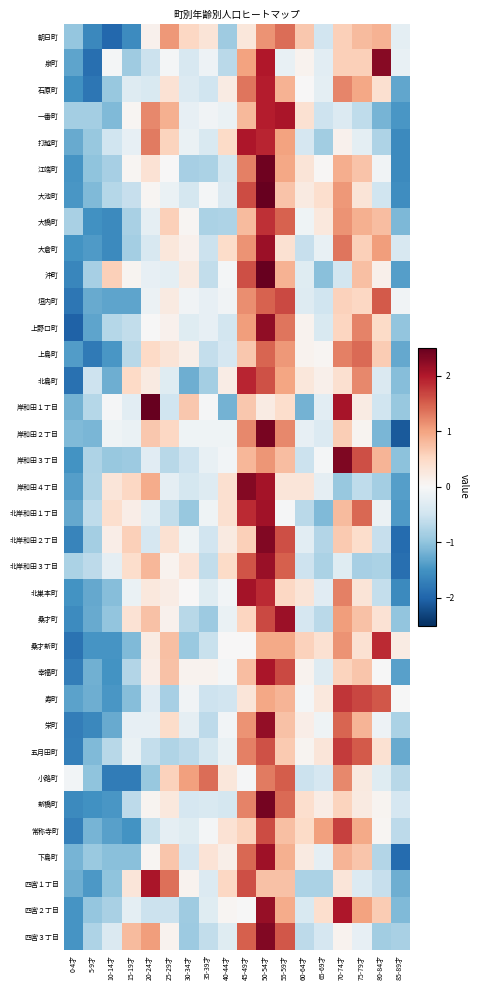

Reading right to left, transcribe all the data shown in this chart.

朝日町: 85-89才=-0.2	80-84才=0.9	75-79才=0.8	70-74才=0.6	65-69才=-0.5	60-64才=0.7	55-59才=1.4	50-54才=1.1	45-49才=0.3	40-44才=-0.9	35-39才=0.3	30-34才=0.5	25-29才=1.1	20-24才=0.1	15-19才=-1.6	10-14才=-2.0	5-9才=-1.6	0-4才=-1.0
泉町: 85-89才=-0.2	80-84才=2.3	75-79才=0.6	70-74才=0.6	65-69才=-0.3	60-64才=0.1	55-59才=-0.2	50-54才=2.0	45-49才=1.0	40-44才=-0.7	35-39才=-0.1	30-34才=-0.4	25-29才=-0.0	20-24才=-0.5	15-19才=-0.9	10-14才=-0.0	5-9才=-1.9	0-4才=-1.3
石原町: 85-89才=-1.3	80-84才=0.4	75-79才=1.0	70-74才=1.2	65-69才=-0.2	60-64才=0.0	55-59才=0.9	50-54才=2.0	45-49才=1.3	40-44才=0.2	35-39才=-0.5	30-34才=-0.3	25-29才=0.4	20-24才=-0.4	15-19才=-0.3	10-14才=-0.9	5-9才=-1.8	0-4才=-1.5
一番町: 85-89才=-1.5	80-84才=-1.2	75-79才=-0.6	70-74才=-0.3	65-69才=-0.5	60-64才=0.4	55-59才=2.0	50-54才=2.0	45-49才=0.8	40-44才=-0.2	35-39才=-0.1	30-34才=-0.2	25-29才=0.9	20-24才=1.2	15-19才=0.1	10-14才=-1.1	5-9才=-0.8	0-4才=-0.8
打越町: 85-89才=-1.6	80-84才=-0.8	75-79才=-0.3	70-74才=0.1	65-69才=-0.9	60-64才=-0.4	55-59才=1.0	50-54才=1.9	45-49才=2.0	40-44才=0.5	35-39才=-0.4	30-34才=-0.2	25-29才=0.6	20-24才=1.3	15-19才=-0.2	10-14才=-0.5	5-9才=-0.9	0-4才=-1.3
江端町: 85-89才=-1.6	80-84才=-0.1	75-79才=0.7	70-74才=0.9	65-69才=0.0	60-64才=0.3	55-59才=1.0	50-54才=2.4	45-49才=1.3	40-44才=-0.4	35-39才=-0.8	30-34才=-0.8	25-29才=0.0	20-24才=0.4	15-19才=0.1	10-14才=-0.8	5-9才=-1.0	0-4才=-1.5
大池町: 85-89才=-1.6	80-84才=-0.5	75-79才=0.3	70-74才=1.1	65-69才=0.4	60-64才=0.2	55-59才=0.7	50-54才=2.5	45-49才=1.6	40-44才=-0.4	35-39才=-0.1	30-34才=-0.4	25-29才=-0.2	20-24才=0.1	15-19才=-0.6	10-14才=-0.7	5-9才=-1.1	0-4才=-1.5
大橋町: 85-89才=-1.1	80-84才=0.8	75-79才=0.9	70-74才=1.1	65-69才=0.3	60-64才=-0.1	55-59才=1.5	50-54才=1.8	45-49才=0.8	40-44才=-0.8	35-39才=-0.8	30-34才=0.0	25-29才=0.6	20-24才=-0.2	15-19才=-0.8	10-14才=-1.6	5-9才=-1.5	0-4才=-0.8
大倉町: 85-89才=-0.4	80-84才=1.0	75-79才=0.6	70-74才=1.3	65-69才=-0.2	60-64才=-0.6	55-59才=0.4	50-54才=2.1	45-49才=1.1	40-44才=0.5	35-39才=-0.5	30-34才=0.1	25-29才=0.3	20-24才=-0.4	15-19才=-0.8	10-14才=-1.6	5-9才=-1.4	0-4才=-1.5
沖町: 85-89才=-1.4	80-84才=0.1	75-79才=0.8	70-74才=-0.5	65-69才=-1.0	60-64才=-0.3	55-59才=0.9	50-54才=2.6	45-49才=1.6	40-44才=-0.0	35-39才=-0.6	30-34才=0.2	25-29才=-0.3	20-24才=-0.2	15-19才=0.1	10-14才=0.6	5-9才=-0.8	0-4才=-1.6
垣内町: 85-89才=-0.1	80-84才=1.5	75-79才=0.5	70-74才=0.6	65-69才=-0.5	60-64才=-0.3	55-59才=1.6	50-54才=1.5	45-49才=1.2	40-44才=-0.1	35-39才=-0.2	30-34才=-0.1	25-29才=0.2	20-24才=-0.1	15-19才=-1.3	10-14才=-1.3	5-9才=-1.3	0-4才=-1.8
上野口町: 85-89才=-1.0	80-84才=0.5	75-79才=1.2	70-74才=0.5	65-69才=-0.4	60-64才=0.1	55-59才=1.3	50-54才=2.2	45-49才=1.0	40-44才=-0.5	35-39才=-0.2	30-34才=-0.3	25-29才=0.1	20-24才=-0.0	15-19才=-0.6	10-14才=-0.7	5-9才=-1.3	0-4才=-2.0
上島町: 85-89才=-1.3	80-84才=0.6	75-79才=1.4	70-74才=1.3	65-69才=0.1	60-64才=0.1	55-59才=1.1	50-54才=1.4	45-49才=0.7	40-44才=-0.4	35-39才=-0.6	30-34才=0.1	25-29才=0.3	20-24才=0.5	15-19才=-0.7	10-14才=-1.5	5-9才=-1.8	0-4才=-1.4
北島町: 85-89才=-1.1	80-84才=-0.4	75-79才=1.2	70-74才=0.4	65-69才=0.1	60-64才=0.3	55-59才=1.0	50-54才=1.6	45-49才=1.9	40-44才=0.2	35-39才=-0.8	30-34才=-1.2	25-29才=-0.3	20-24才=0.2	15-19才=0.5	10-14才=-1.2	5-9才=-0.5	0-4才=-1.9
岸和田１丁目: 85-89才=-1.0	80-84才=-0.5	75-79才=0.2	70-74才=2.1	65-69才=-0.3	60-64才=-1.2	55-59才=0.4	50-54才=0.2	45-49才=0.7	40-44才=-1.2	35-39才=-0.0	30-34才=0.7	25-29才=-0.5	20-24才=2.5	15-19才=-0.3	10-14才=-0.0	5-9才=-0.7	0-4才=-1.2
岸和田２丁目: 85-89才=-2.1	80-84才=-1.1	75-79才=0.1	70-74才=0.6	65-69才=-0.3	60-64才=-0.2	55-59才=1.2	50-54才=2.4	45-49才=1.2	40-44才=-0.1	35-39才=-0.1	30-34才=-0.1	25-29才=0.5	20-24才=0.7	15-19才=-0.2	10-14才=-0.1	5-9才=-1.1	0-4才=-1.1
岸和田３丁目: 85-89才=-1.0	80-84才=0.8	75-79才=1.6	70-74才=2.3	65-69才=-0.1	60-64才=-0.5	55-59才=0.8	50-54才=1.1	45-49才=0.8	40-44才=-0.1	35-39才=-0.2	30-34才=-0.5	25-29才=-0.7	20-24才=-0.3	15-19才=-0.9	10-14才=-1.0	5-9才=-0.8	0-4才=-1.5
岸和田４丁目: 85-89才=-1.4	80-84才=-0.9	75-79才=-0.6	70-74才=-1.0	65-69才=-0.2	60-64才=0.3	55-59才=0.3	50-54才=2.1	45-49才=2.3	40-44才=0.4	35-39才=-0.3	30-34才=-0.4	25-29才=-0.2	20-24才=0.9	15-19才=0.5	10-14才=0.3	5-9才=-0.7	0-4才=-1.4
北岸和田１丁目: 85-89才=-1.4	80-84才=-0.1	75-79才=1.4	70-74才=0.8	65-69才=-1.1	60-64才=-0.7	55-59才=-0.0	50-54才=2.1	45-49才=1.9	40-44才=0.4	35-39才=-0.1	30-34才=-0.9	25-29才=-0.6	20-24才=-0.2	15-19才=0.2	10-14才=0.4	5-9才=-0.6	0-4才=-1.3
北岸和田２丁目: 85-89才=-1.9	80-84才=-0.6	75-79才=0.4	70-74才=0.7	65-69才=-0.7	60-64才=-0.3	55-59才=1.6	50-54才=2.3	45-49才=0.6	40-44才=0.2	35-39才=-0.5	30-34才=-0.1	25-29才=0.4	20-24才=-0.4	15-19才=0.6	10-14才=0.2	5-9才=-0.8	0-4才=-1.7
北岸和田３丁目: 85-89才=-1.9	80-84才=-0.8	75-79才=-0.8	70-74才=-0.3	65-69才=-0.8	60-64才=-0.5	55-59才=1.5	50-54才=2.2	45-49才=1.6	40-44才=0.5	35-39才=-0.6	30-34才=0.4	25-29才=0.1	20-24才=0.8	15-19才=0.4	10-14才=-0.2	5-9才=-0.7	0-4才=-0.8
北巣本町: 85-89才=-1.6	80-84才=-0.6	75-79才=0.3	70-74才=1.3	65-69才=-0.3	60-64才=0.3	55-59才=0.5	50-54才=1.9	45-49才=2.1	40-44才=-0.1	35-39才=-0.3	30-34才=0.0	25-29才=0.2	20-24才=0.3	15-19才=-0.2	10-14才=-1.1	5-9才=-1.3	0-4才=-1.5
桑才町: 85-89才=-1.0	80-84才=0.4	75-79才=0.7	70-74才=1.1	65-69才=-0.7	60-64才=-0.4	55-59才=2.1	50-54才=1.6	45-49才=0.5	40-44才=-0.2	35-39才=-0.9	30-34才=-0.7	25-29才=0.1	20-24才=0.7	15-19才=0.4	10-14才=-1.0	5-9才=-1.3	0-4才=-1.6
桑才新町: 85-89才=0.2	80-84才=1.9	75-79才=0.4	70-74才=1.1	65-69才=0.4	60-64才=0.6	55-59才=0.9	50-54才=0.9	45-49才=0.0	40-44才=0.0	35-39才=-0.5	30-34才=-0.9	25-29才=0.8	20-24才=0.2	15-19才=-1.1	10-14才=-1.5	5-9才=-1.5	0-4才=-1.9
幸福町: 85-89才=-1.3	80-84才=-0.0	75-79才=0.7	70-74才=0.6	65-69才=-0.3	60-64才=0.1	55-59才=1.7	50-54才=2.0	45-49才=0.8	40-44才=-0.1	35-39才=0.1	30-34才=0.1	25-29才=0.7	20-24才=0.2	15-19才=-0.7	10-14才=-1.5	5-9才=-1.2	0-4才=-1.7
寿町: 85-89才=-0.0	80-84才=1.5	75-79才=1.7	70-74才=1.8	65-69才=0.3	60-64才=-0.1	55-59才=0.8	50-54才=1.0	45-49才=0.3	40-44才=-0.5	35-39才=-0.5	30-34才=-0.1	25-29才=-0.8	20-24才=-0.3	15-19才=-1.1	10-14才=-1.5	5-9才=-1.2	0-4才=-1.3
栄町: 85-89才=-0.8	80-84才=-0.1	75-79才=0.8	70-74才=1.4	65-69才=-0.1	60-64才=0.2	55-59才=0.7	50-54才=2.2	45-49才=1.1	40-44才=-0.1	35-39才=-0.6	30-34才=-0.2	25-29才=0.5	20-24才=-0.2	15-19才=-0.2	10-14才=-1.3	5-9才=-1.6	0-4才=-1.7
五月田町: 85-89才=-1.3	80-84才=0.4	75-79才=1.5	70-74才=1.7	65-69才=0.3	60-64才=0.1	55-59才=0.7	50-54才=1.6	45-49才=1.3	40-44才=-0.2	35-39才=-0.4	30-34才=-0.7	25-29才=-0.8	20-24才=-0.6	15-19才=-0.2	10-14才=-0.7	5-9才=-1.1	0-4才=-1.7
小路町: 85-89才=-0.7	80-84才=-0.3	75-79才=0.2	70-74才=1.2	65-69才=-0.4	60-64才=-0.5	55-59才=1.5	50-54才=1.3	45-49才=-0.0	40-44才=0.3	35-39才=1.4	30-34才=1.0	25-29才=0.6	20-24才=-0.9	15-19才=-1.8	10-14才=-1.8	5-9才=-1.0	0-4才=-0.1
新橋町: 85-89才=-0.4	80-84才=0.1	75-79才=0.2	70-74才=0.6	65-69才=0.2	60-64才=0.4	55-59才=1.4	50-54才=2.4	45-49才=1.2	40-44才=-0.4	35-39才=-0.4	30-34才=-0.4	25-29才=0.3	20-24才=0.1	15-19才=-0.7	10-14才=-1.5	5-9才=-1.5	0-4才=-1.6
常称寺町: 85-89才=-0.6	80-84才=0.0	75-79才=0.9	70-74才=1.7	65-69才=1.0	60-64才=0.5	55-59才=0.7	50-54才=1.6	45-49才=0.6	40-44才=0.4	35-39才=-0.0	30-34才=-0.3	25-29才=-0.2	20-24才=-0.6	15-19才=-1.5	10-14才=-1.4	5-9才=-1.2	0-4才=-1.7
下島町: 85-89才=-1.9	80-84才=-0.7	75-79才=0.7	70-74才=0.8	65-69才=-0.2	60-64才=0.2	55-59才=0.9	50-54才=2.1	45-49才=1.4	40-44才=0.2	35-39才=0.3	30-34才=-0.4	25-29才=0.7	20-24才=0.0	15-19才=-1.0	10-14才=-1.0	5-9才=-0.9	0-4才=-1.2
四宮１丁目: 85-89才=-1.2	80-84才=-0.6	75-79才=-0.3	70-74才=0.3	65-69才=-0.8	60-64才=-0.8	55-59才=0.7	50-54才=0.7	45-49才=1.6	40-44才=0.5	35-39才=-0.3	30-34才=0.1	25-29才=1.4	20-24才=2.0	15-19才=0.3	10-14才=-1.0	5-9才=-1.4	0-4才=-1.2
四宮２丁目: 85-89才=-1.1	80-84才=0.6	75-79才=1.0	70-74才=2.0	65-69才=0.4	60-64才=-0.4	55-59才=0.9	50-54才=2.2	45-49才=-0.0	40-44才=0.1	35-39才=-0.3	30-34才=-0.9	25-29才=-0.5	20-24才=-0.5	15-19才=-0.2	10-14才=-0.8	5-9才=-1.0	0-4才=-1.5
四宮３丁目: 85-89才=-0.8	80-84才=-0.9	75-79才=-0.2	70-74才=0.1	65-69才=-0.4	60-64才=-0.7	55-59才=1.6	50-54才=2.3	45-49才=1.5	40-44才=-0.3	35-39才=-0.6	30-34才=-0.9	25-29才=0.1	20-24才=1.0	15-19才=0.8	10-14才=-0.4	5-9才=-0.8	0-4才=-1.5